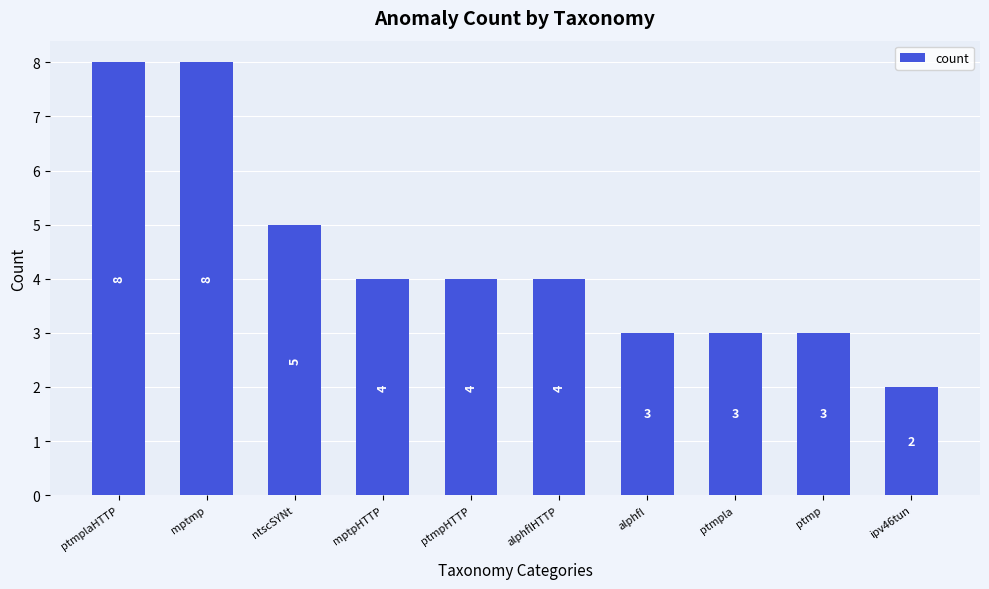

What is the maximum value shown in the chart?

8